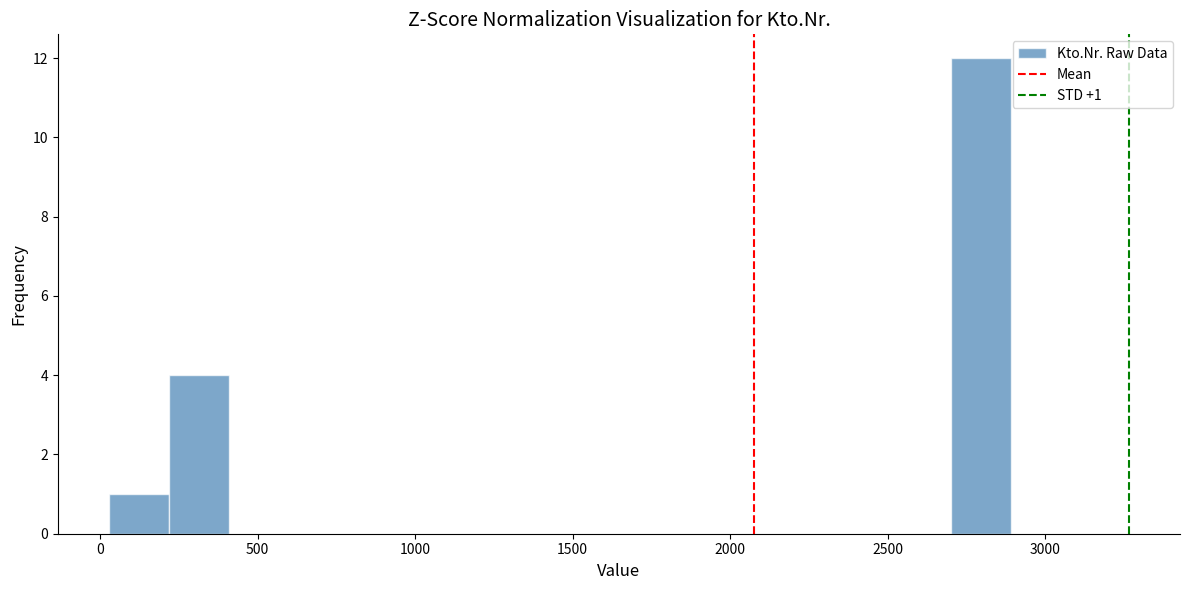

Around what value on the x-axis is the tallest bar? Give the approximate position of its centre, as read against the axis.

2800